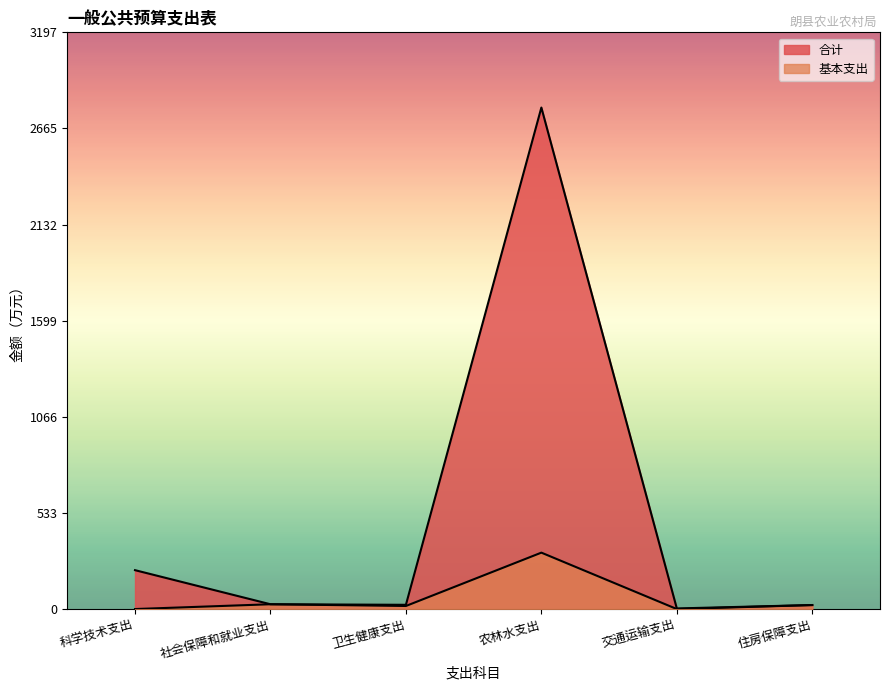

Reading left to right, what are all the values shown in this chart?

合计: 科学技术支出=215.6	社会保障和就业支出=26.6	卫生健康支出=23.5	农林水支出=2780.4	交通运输支出=3.3	住房保障支出=22.2
基本支出: 科学技术支出=0.0	社会保障和就业支出=26.6	卫生健康支出=17.0	农林水支出=312.7	交通运输支出=0.0	住房保障支出=22.2